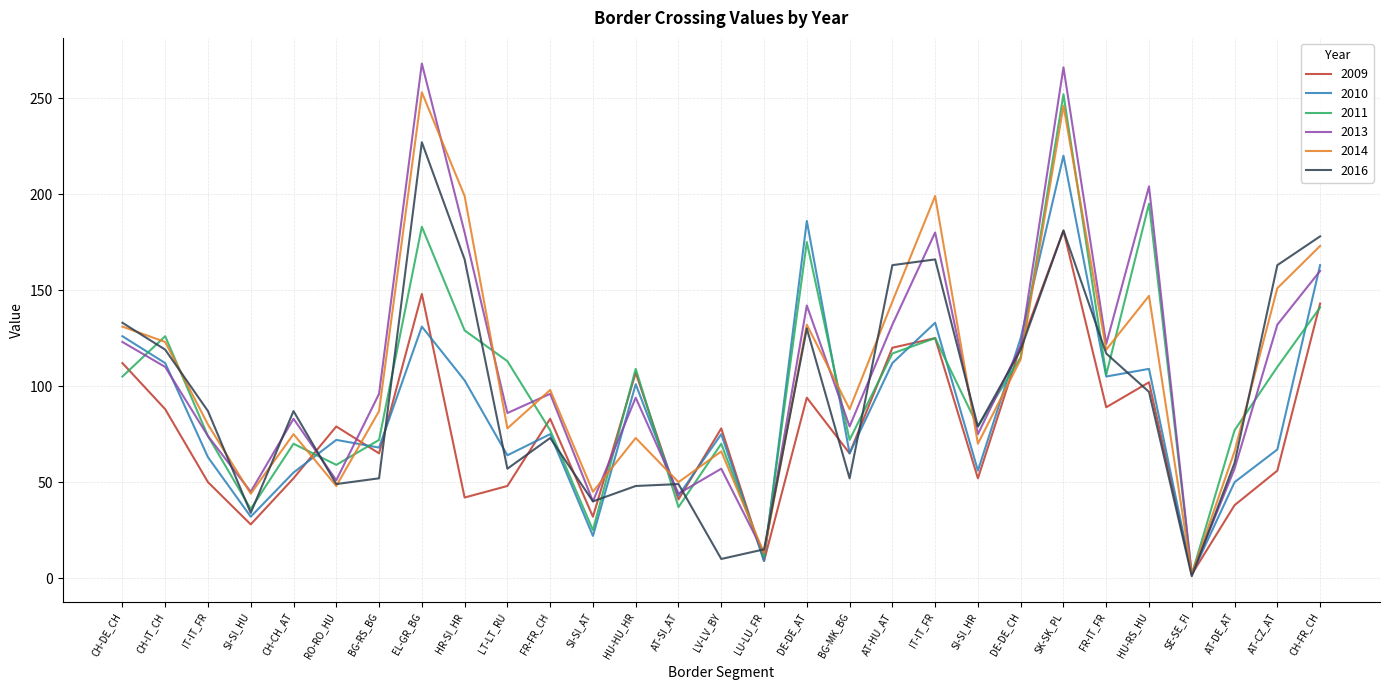

The 2009 series shows 11 at AT-DE_AT. True or false?

False